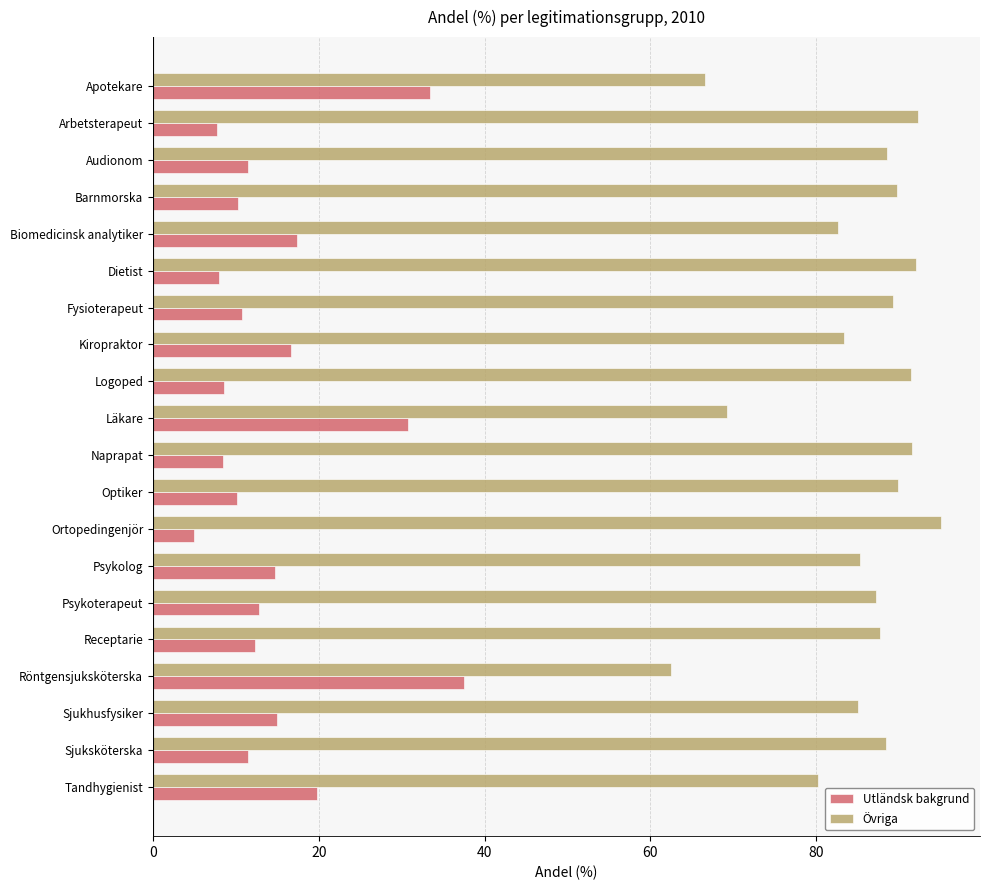

The Övriga series shows 91.6 at Naprapat. True or false?

True